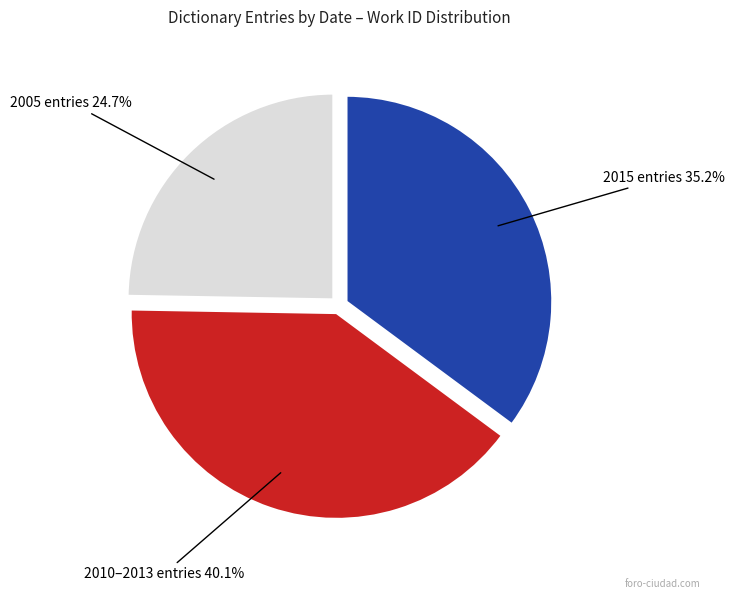

Does any single category account for the majority?

No